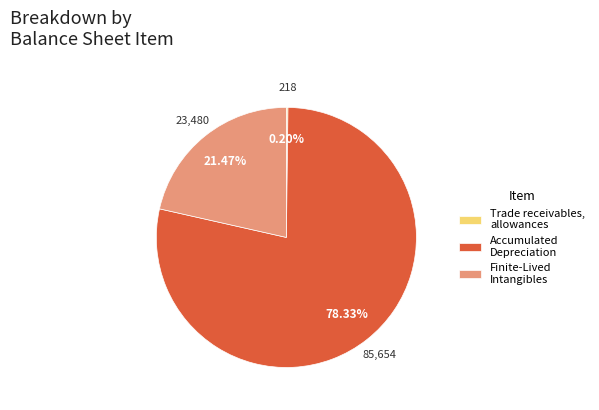

Is the sum of Finite-Lived Intangibles and Accumulated Depreciation greater than half?

Yes